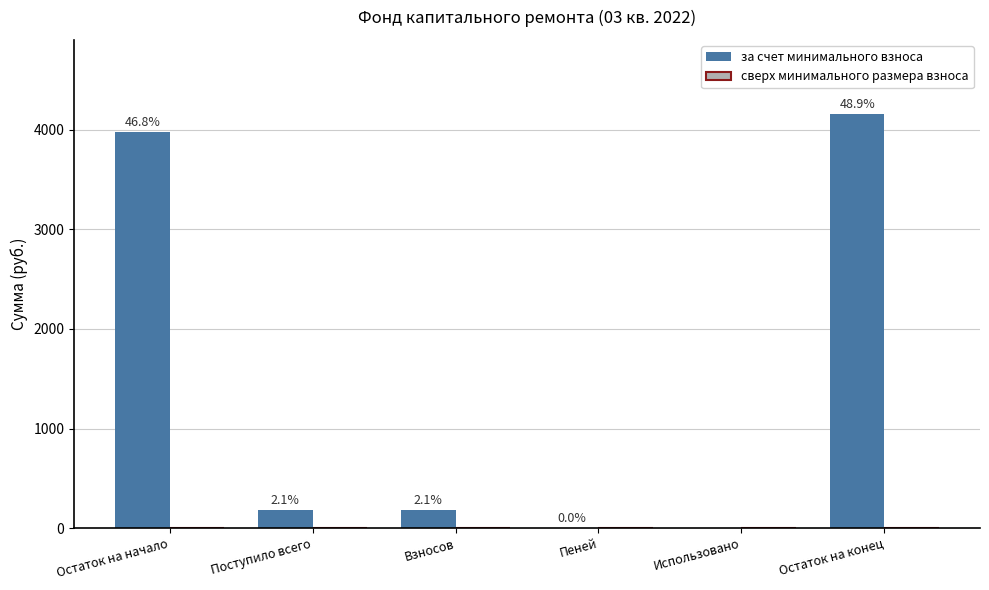

What is the label of the 4th bar from the left?

Пеней